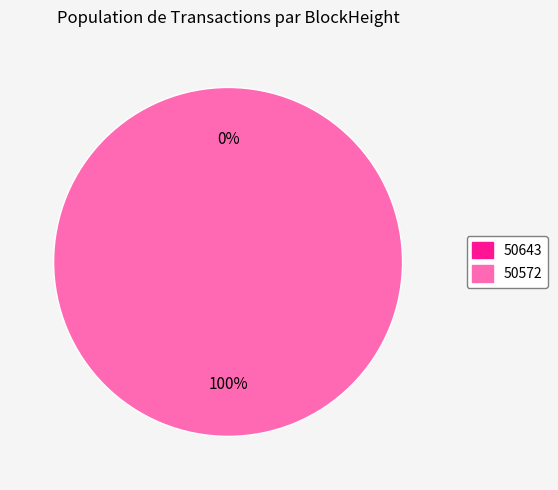

Count the number of slices in the pie.

2